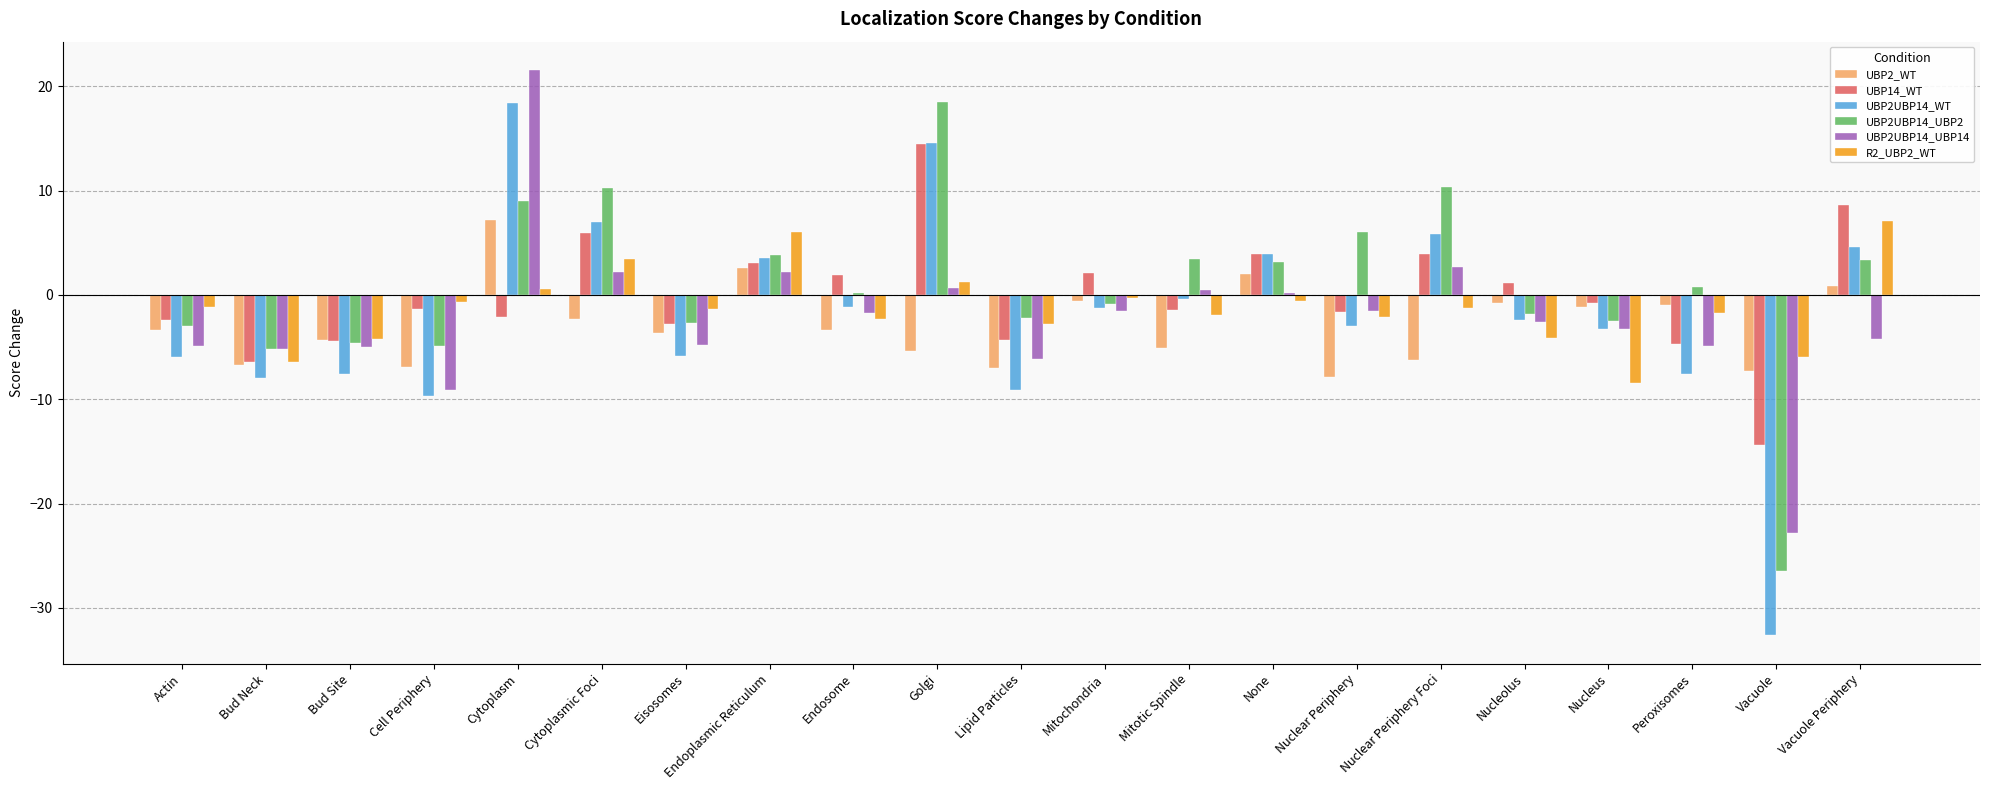

Which series has the largest range (max minus min)?

UBP2UBP14_WT